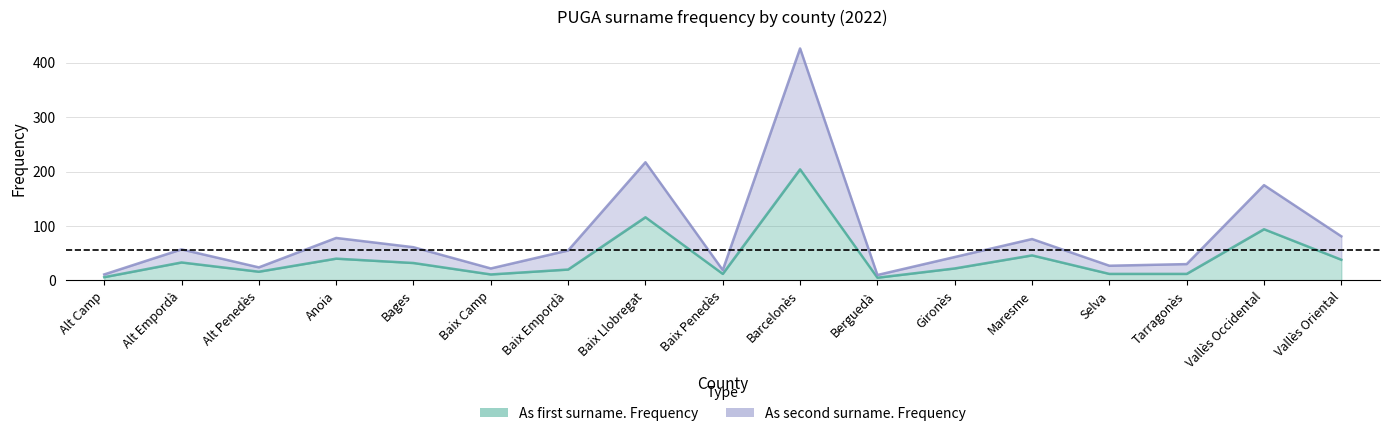

What position from the right is Maresme?

5